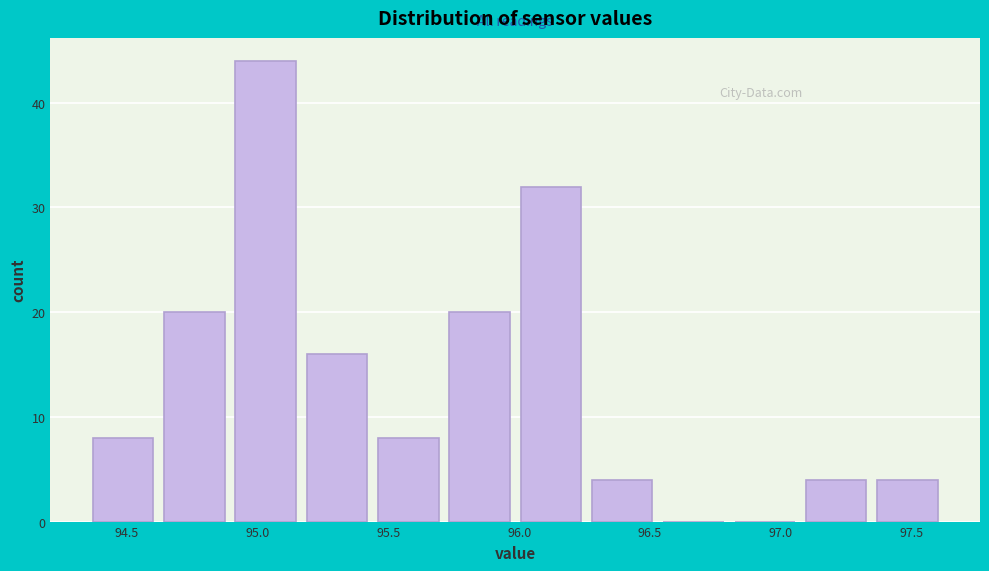

How tall is the bar that spans 96.00 to 96.30 on the x-axis? Neither the bar edges nor the heights are printed on the chart, so give them approximately, as read against the axes.

32